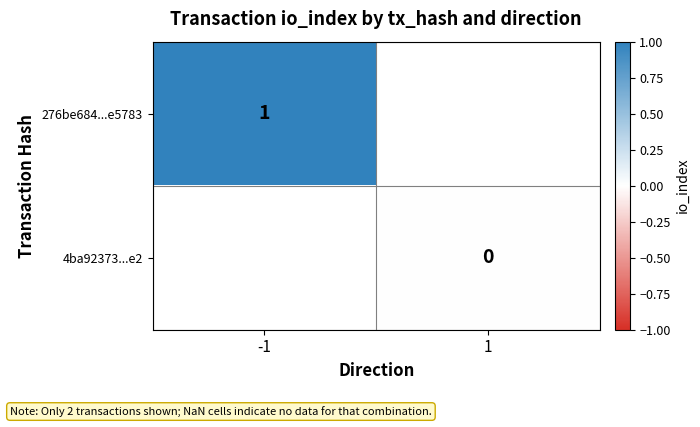

The 276be684...e5783 series shows 1 at -1. True or false?

True